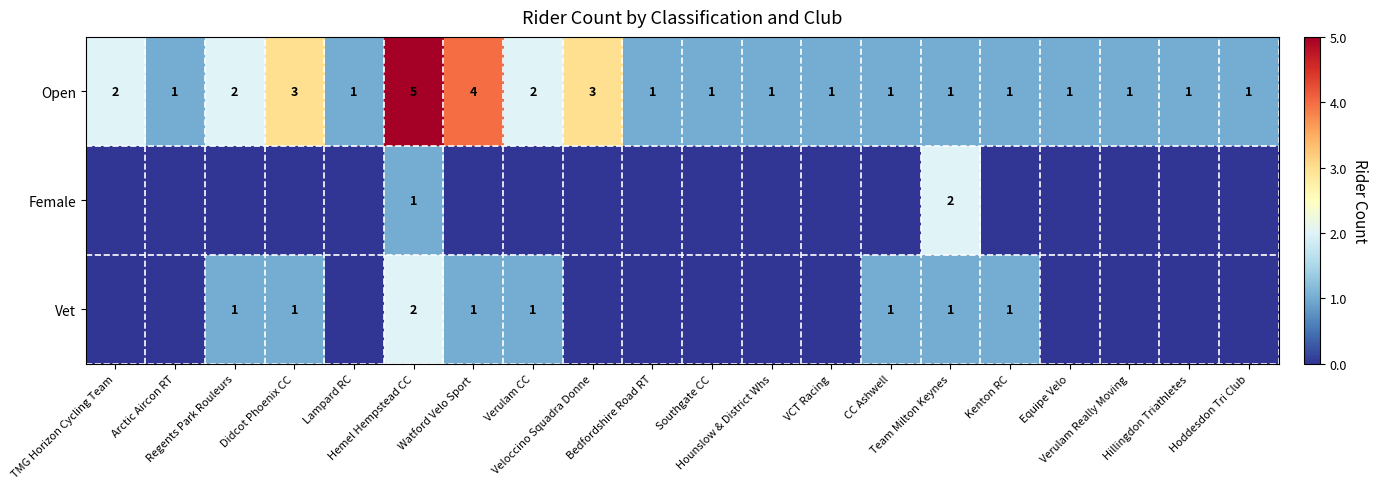

How many Open values are between 1 and 2?

16